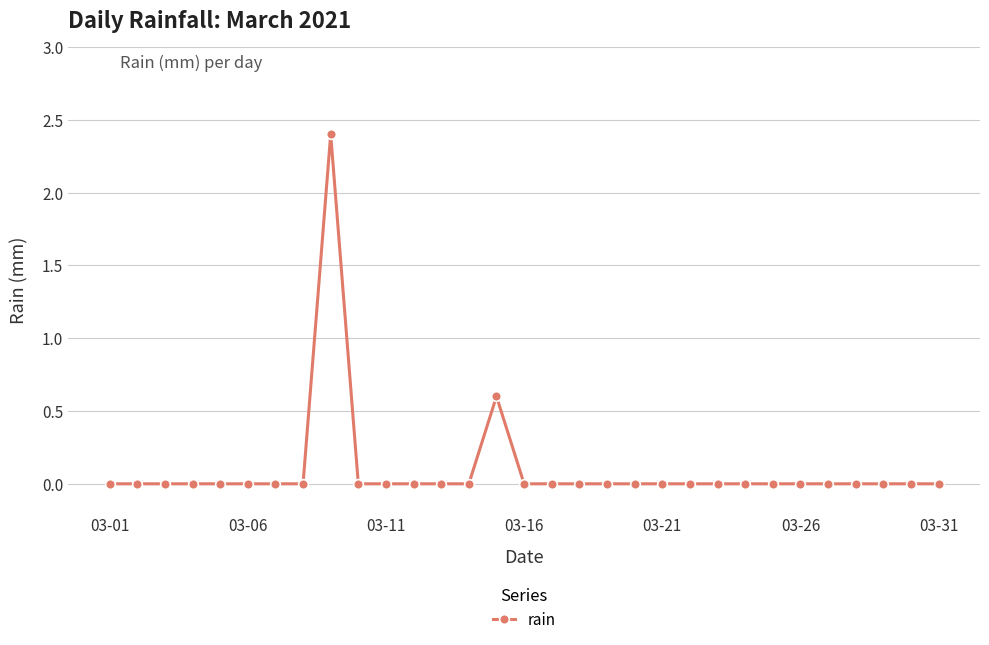

What is the sum of all values?

3.0